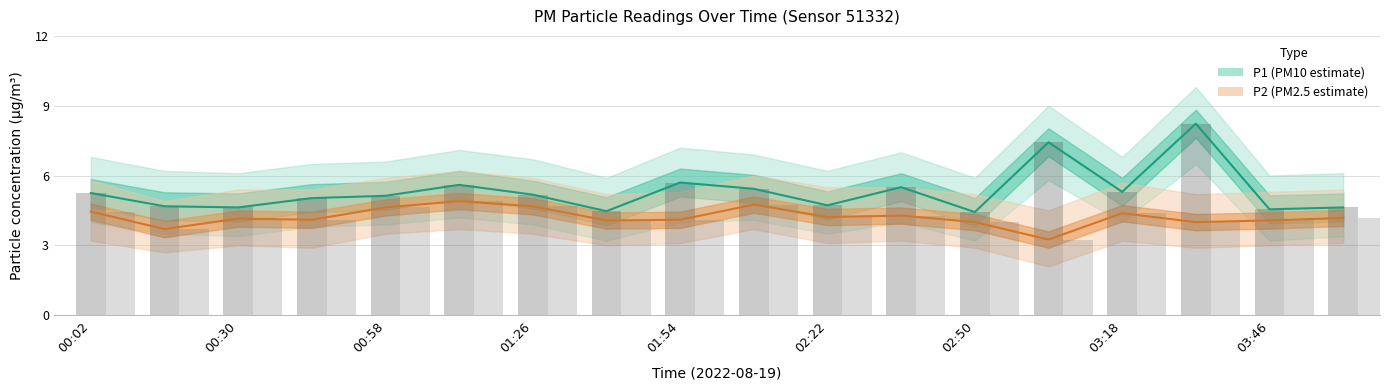

What is the value of the P1 bar at the 4th from the left?

5.0